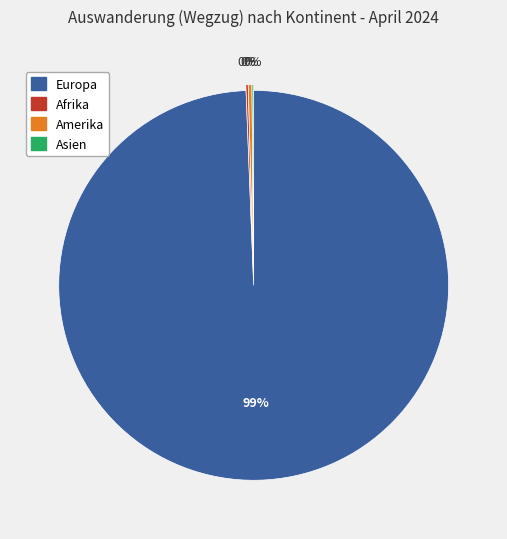

To the nearest percent, what is the average slice percentage?

25%